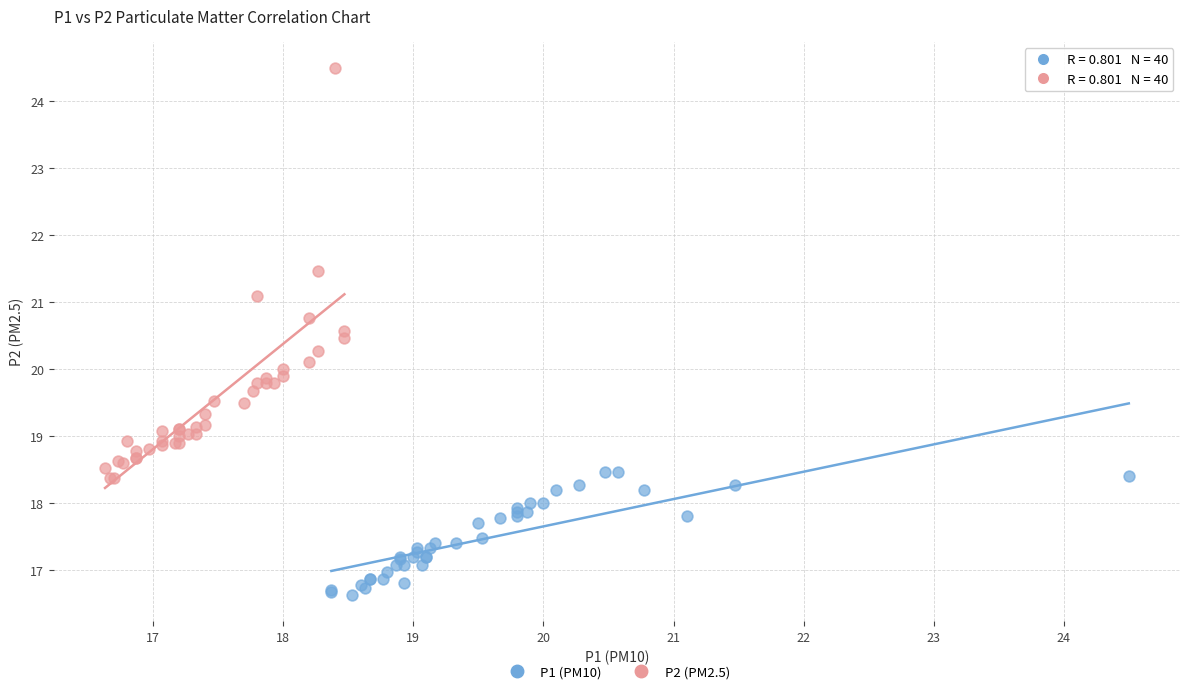

Which series reaches the maximum Y coordinate?

P2 (PM2.5)